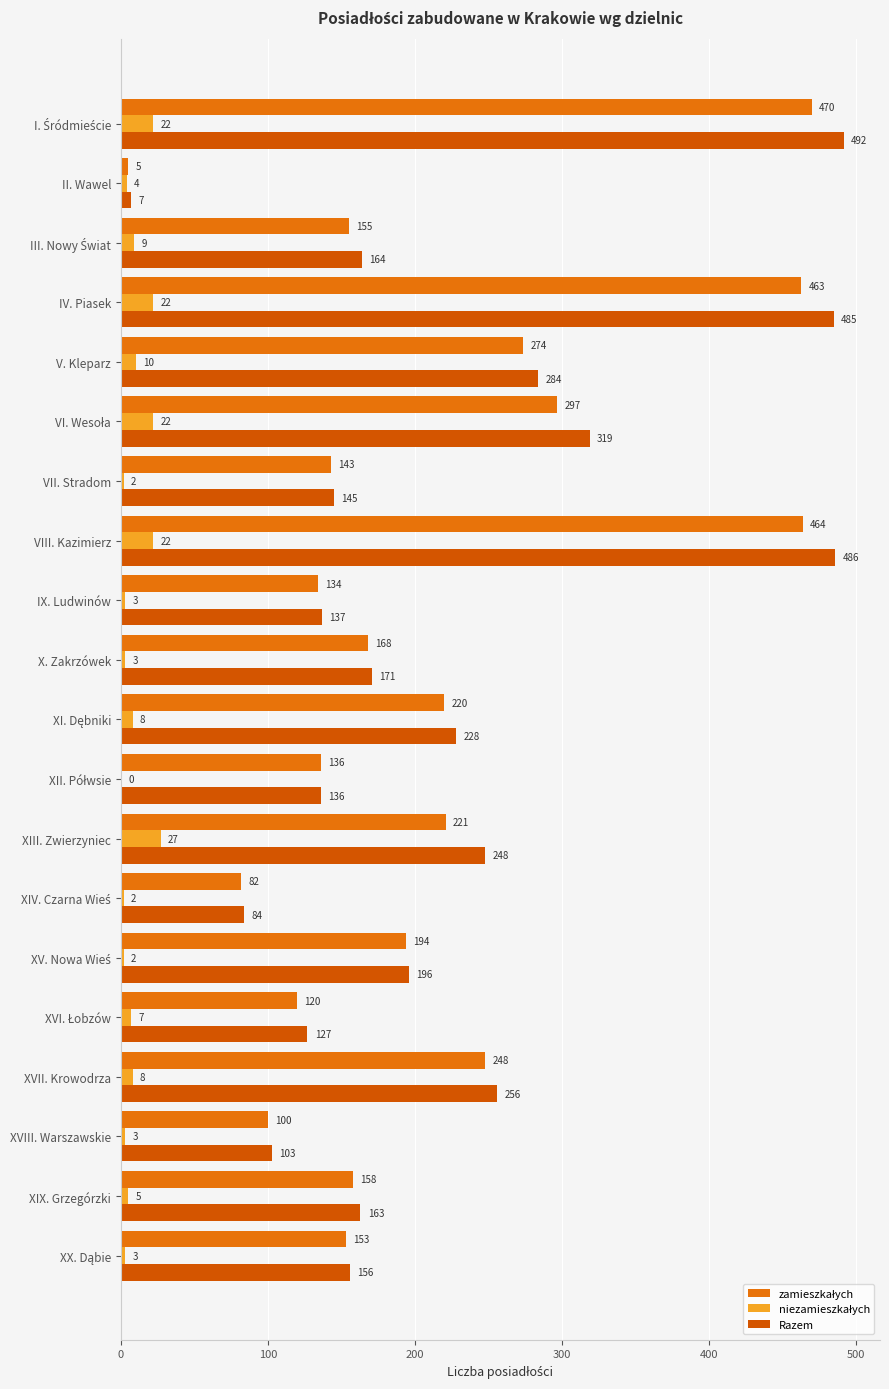

At how many categories does at least one series exceed 335?

3